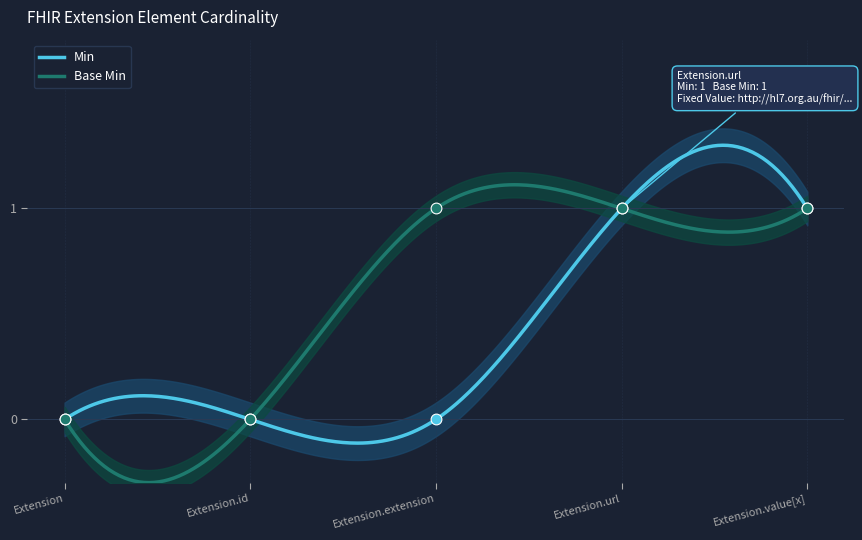

Is the value of Base Min at Extension greater than the value of Min at Extension.url?

No